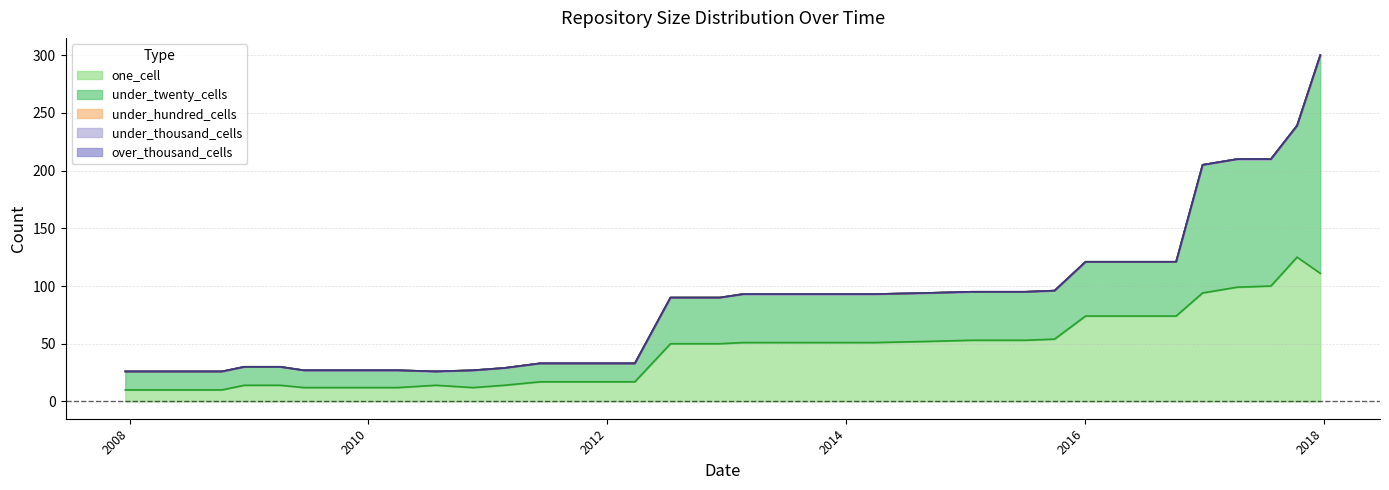

The one_cell series shows 10 at 2008-06-27. True or false?

True